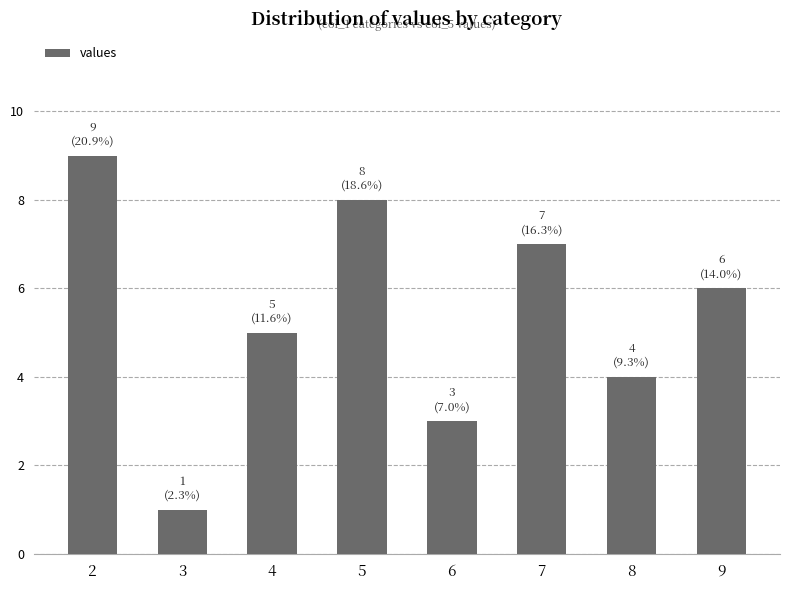

At which label is the value closest to 5?

4